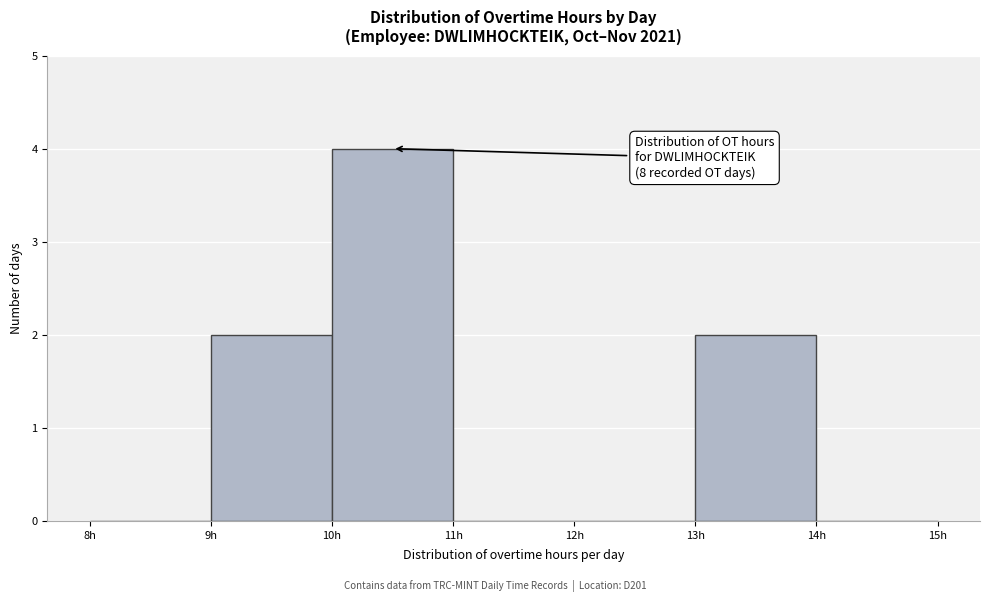

Over which range of the x-axis is the bar tallest?

10 to 11